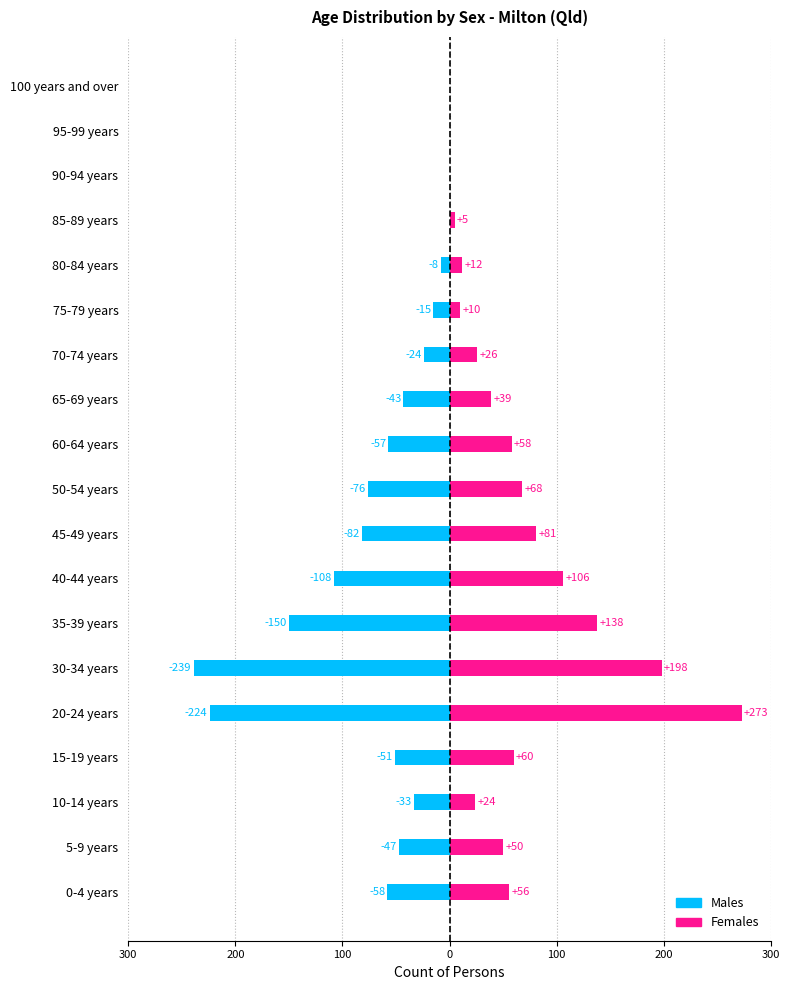

What is the difference between the second highest and minimum values in the Females series?

198